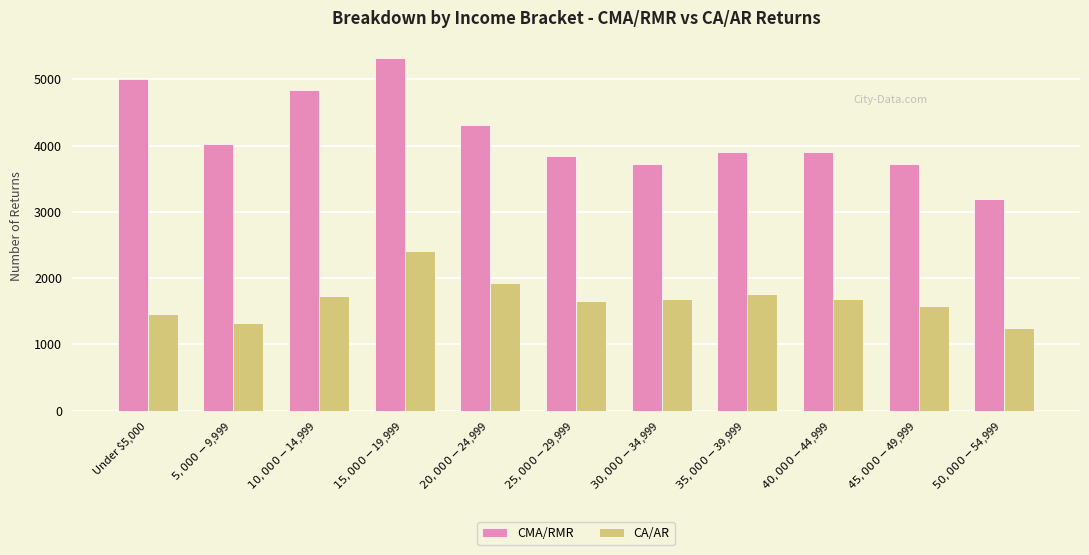

How many data points in CMA/RMR are less than 3910?

4